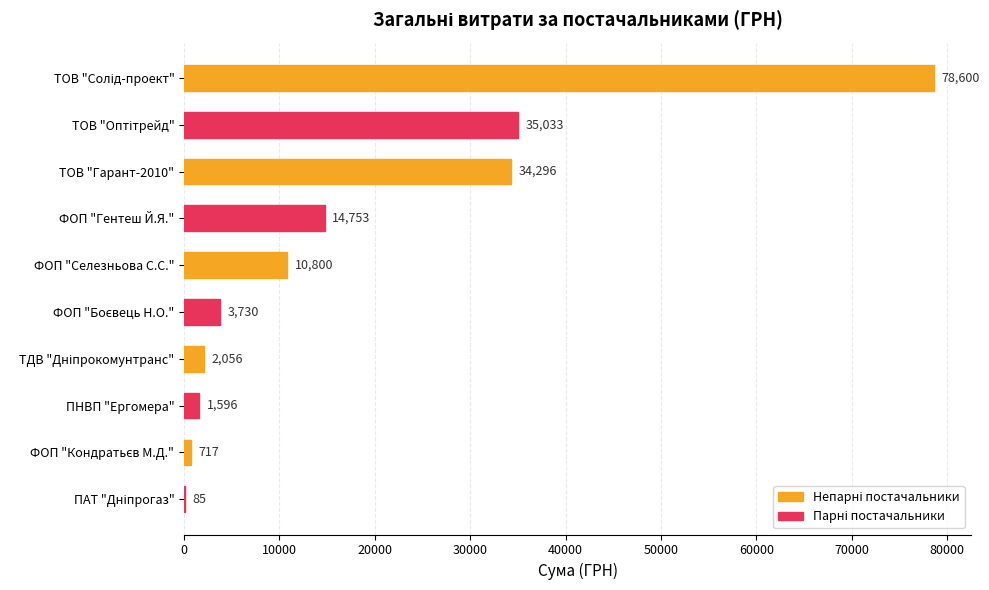

Is it true that the value at ФОП "Селезньова С.С." is 17549?

False